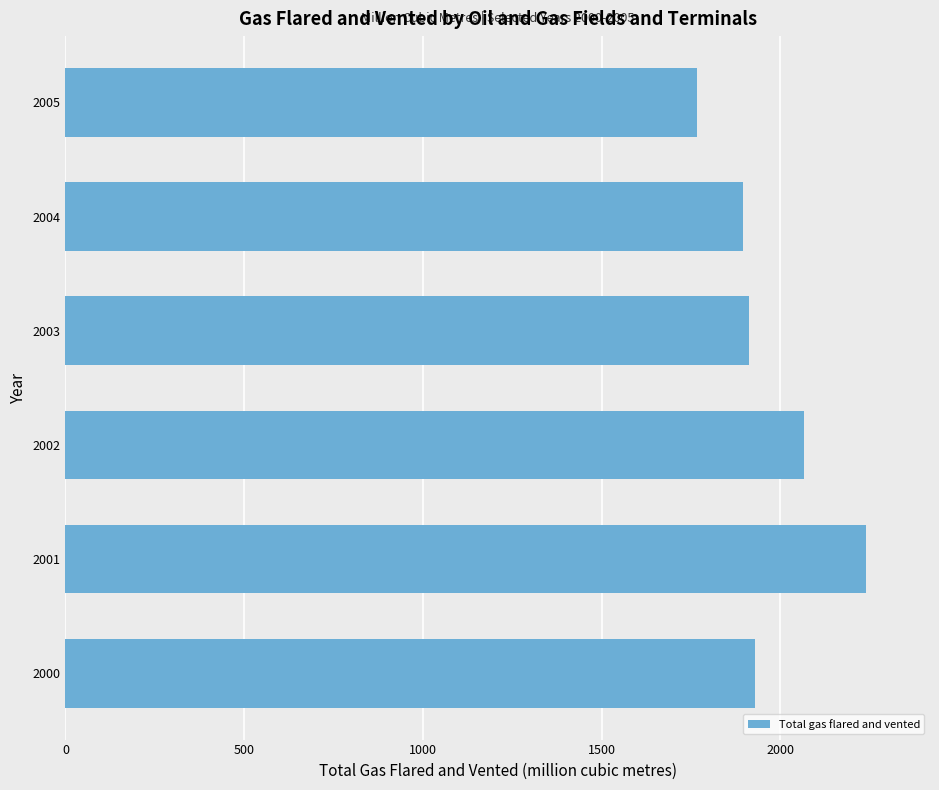

What is the difference between the maximum and minimum values?

471.9